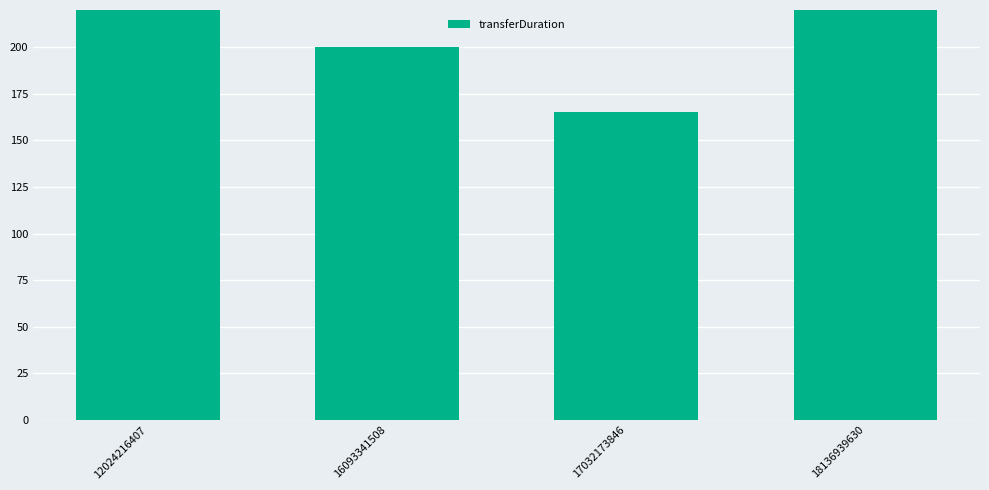

The value at 18136939630 is 331. True or false?

True